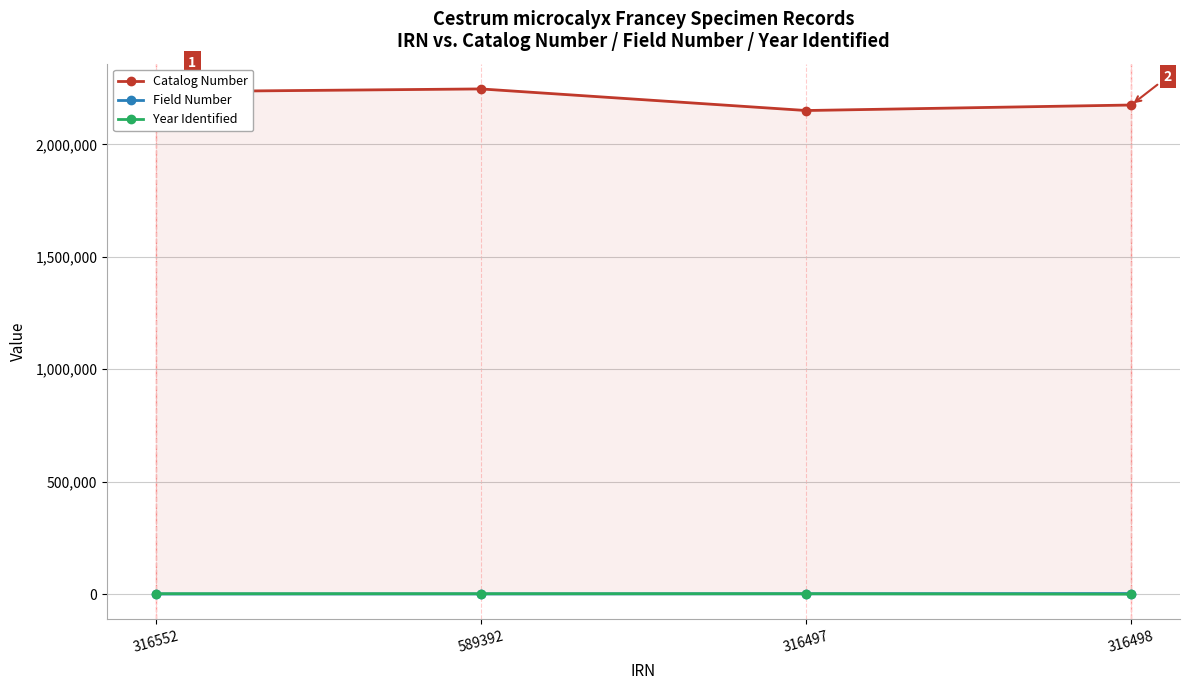

How many Catalog Number values are between 2174903 and 2246414?

3